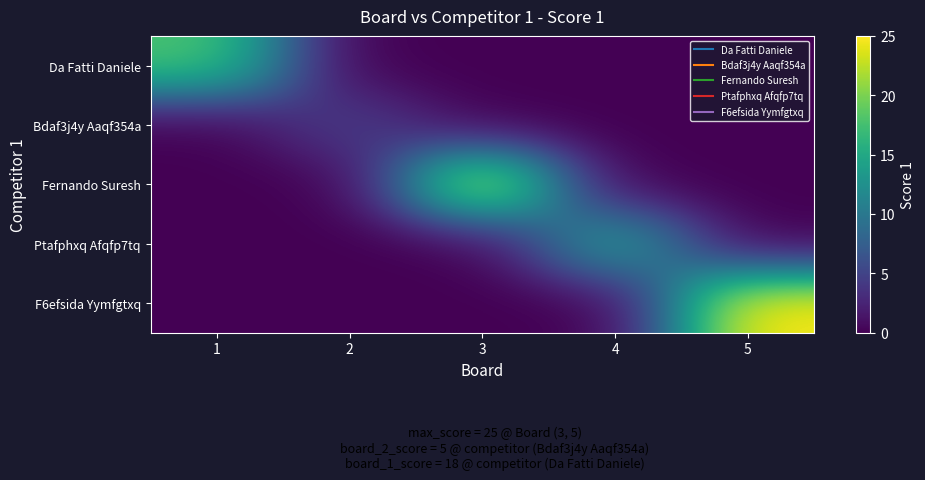

Reading left to right, what are all the values shown in this chart?

Da Fatti Daniele: 1=18	2=0	3=0	4=0	5=0
Bdaf3j4y Aaqf354a: 1=0	2=5	3=0	4=0	5=0
Fernando Suresh: 1=0	2=0	3=25	4=0	5=0
Ptafphxq Afqfp7tq: 1=0	2=0	3=0	4=15	5=0
F6efsida Yymfgtxq: 1=0	2=0	3=0	4=0	5=25